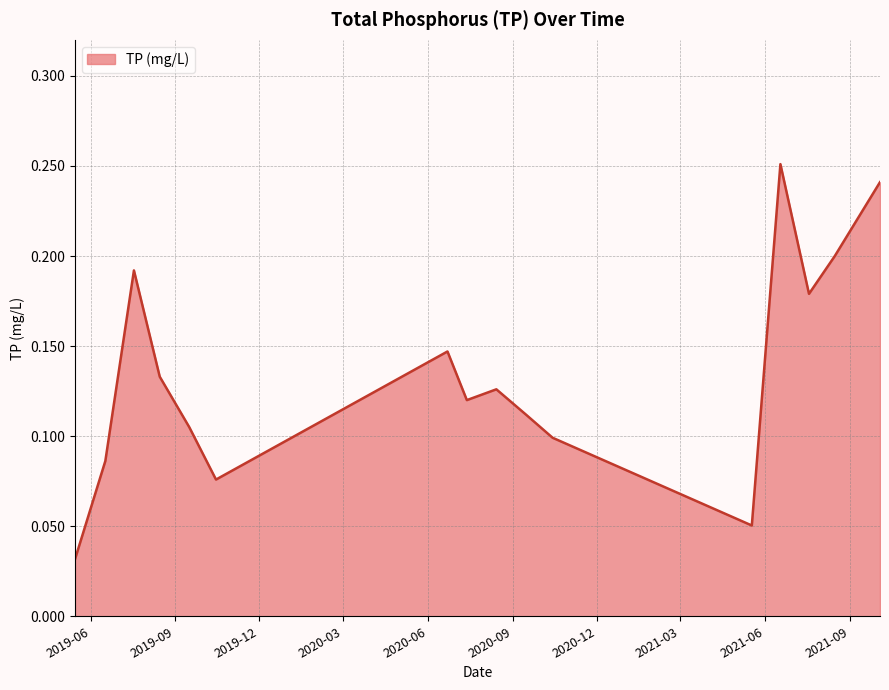

What is the label of the 4th point from the left?

2019-08-15